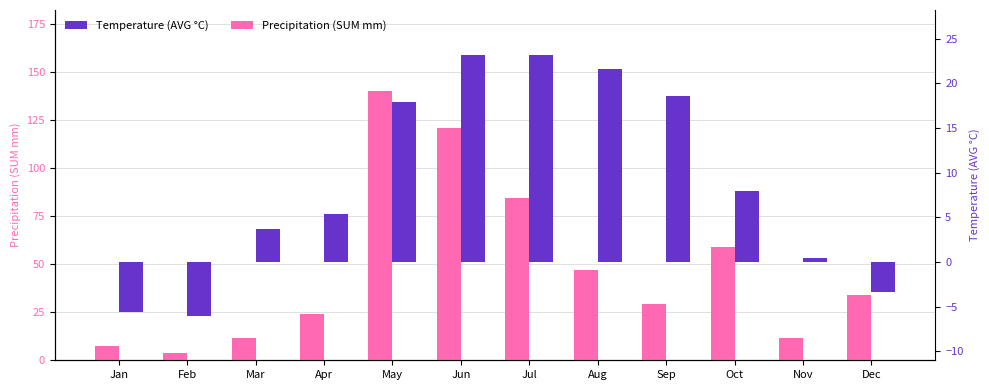

How many values in Temperature (AVG °C) are below zero?

3